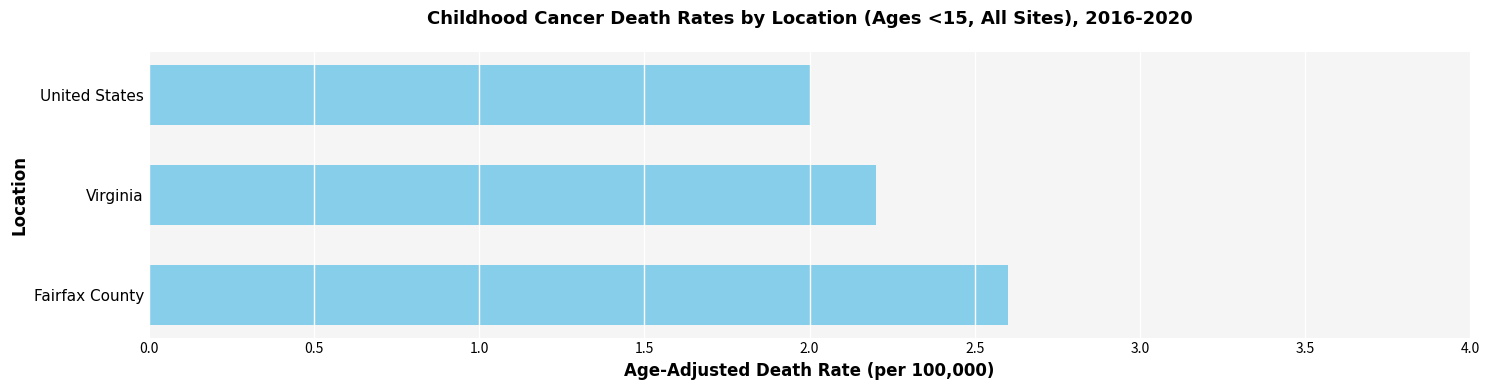

What is the average value?

2.3